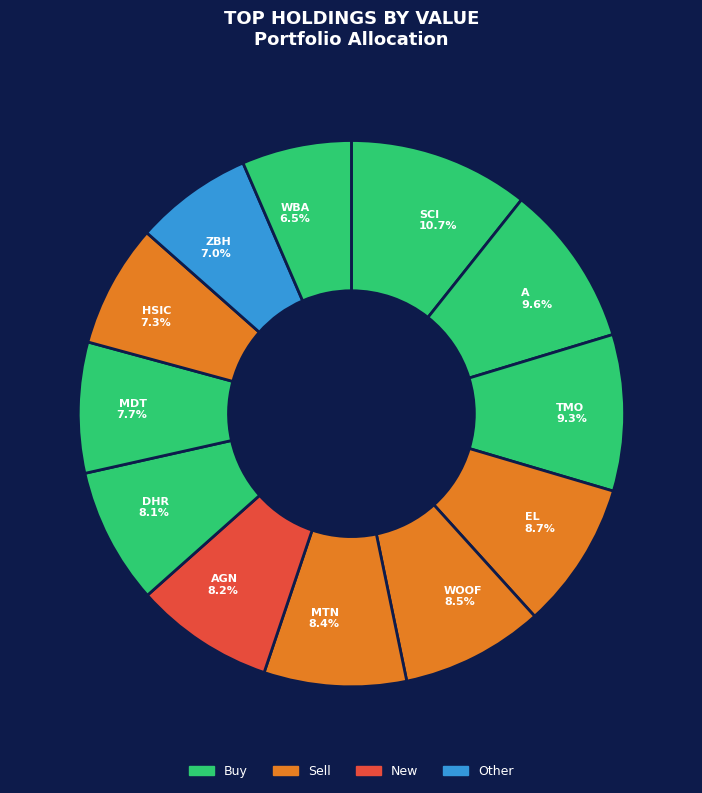

Is AGN 8.2% the majority of the pie?

No